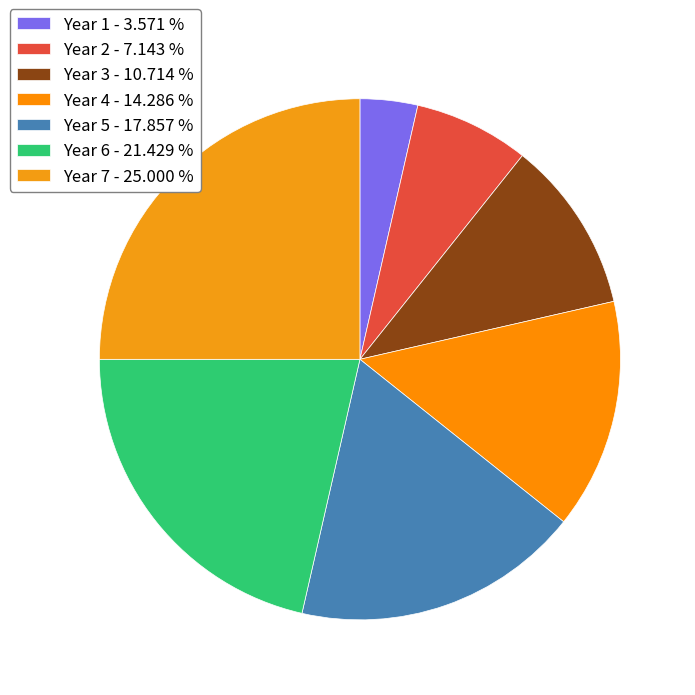

To the nearest percent, what percentage of the pie is Year 2?

7%